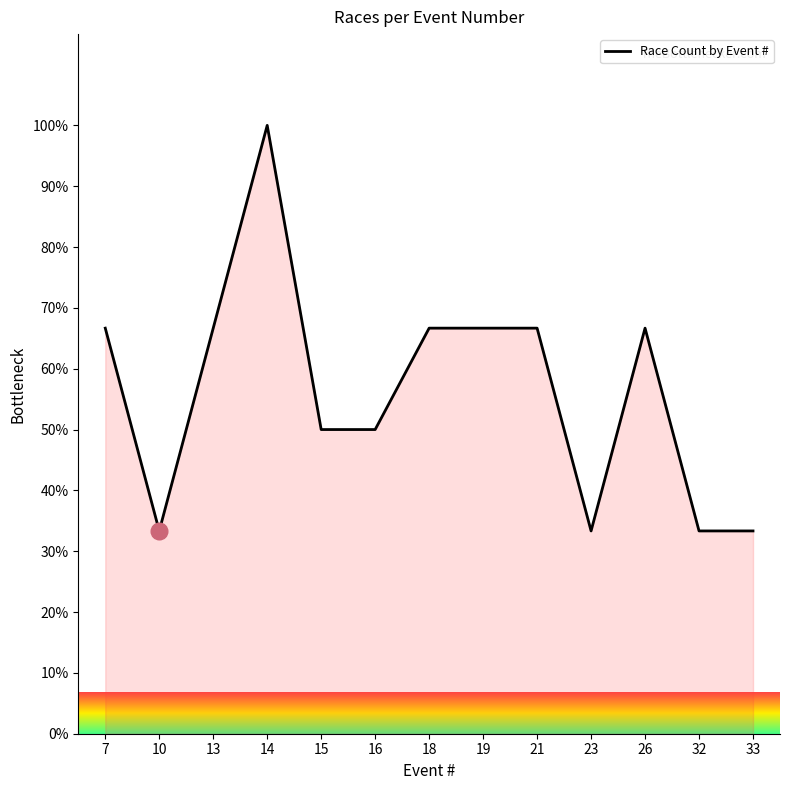

What is the difference between the maximum and minimum values?

66.7